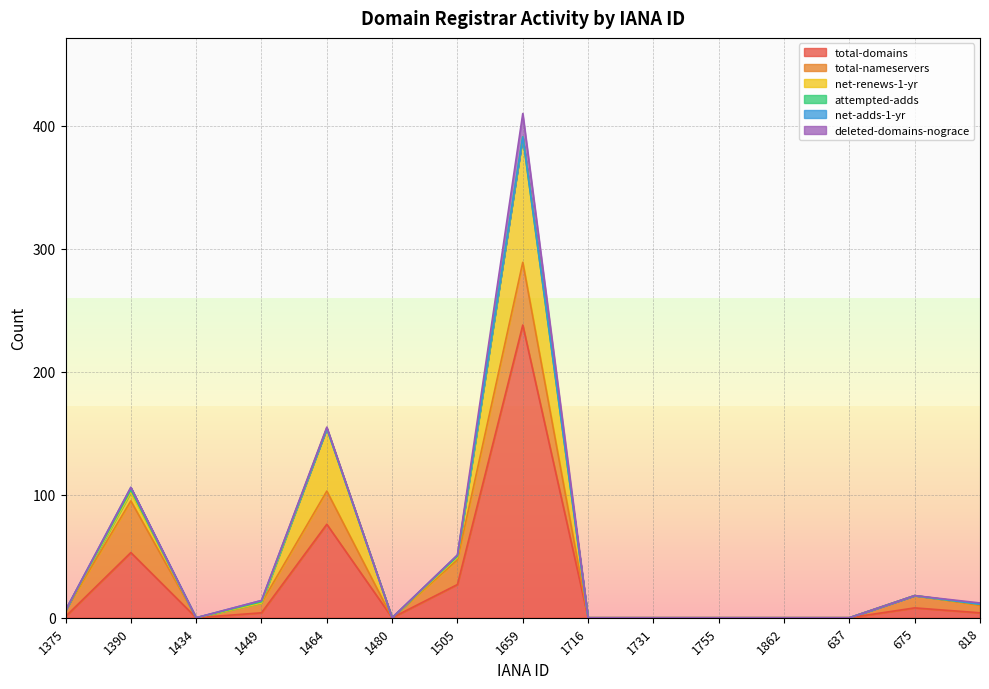

What is the total value across all series at 1390?

106